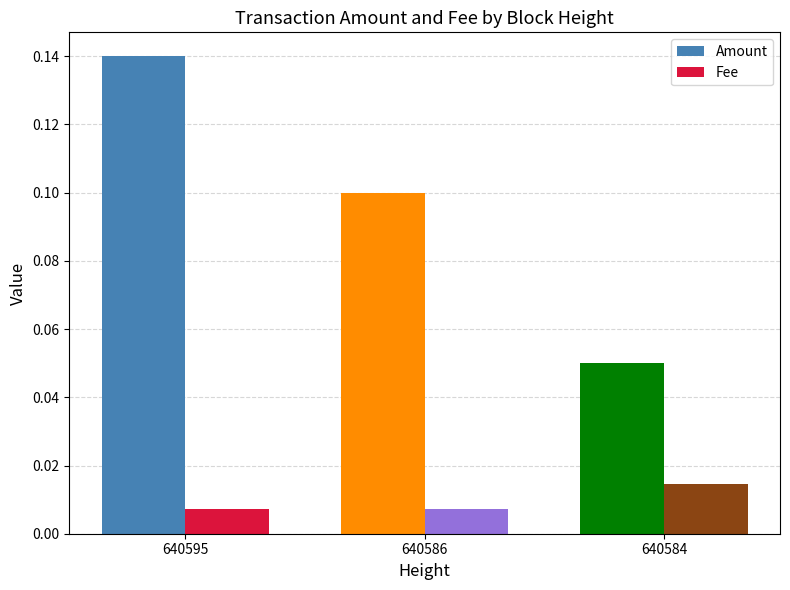

List the labels in order of Fee value, largest first.

640595